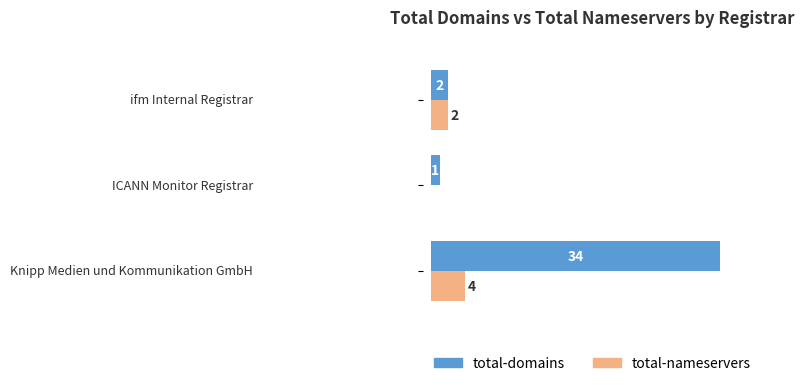

Which series has the largest total across all categories?

total-domains